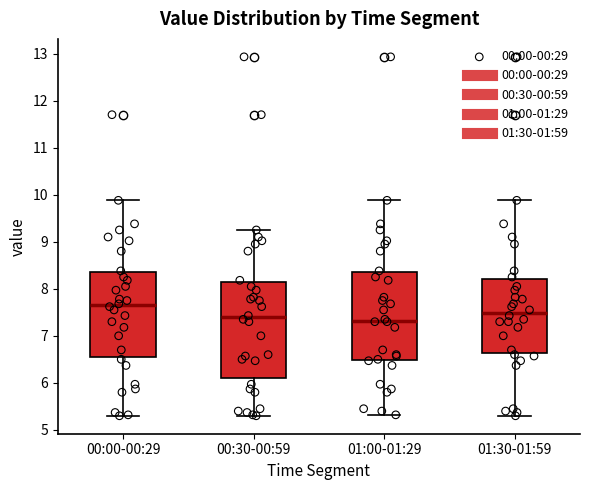

Reading left to right, read every box against the y-axis: the position of its median line, the range the box covers, and the ends of its whiskers. The values are not printed on the chart, so give them approximately, as read against the axis.

00:00-00:29: median 7.7, box 6.6 to 8.3, whiskers 5.3 to 9.9
00:30-00:59: median 7.4, box 6.1 to 8.1, whiskers 5.3 to 9.3
01:00-01:29: median 7.3, box 6.5 to 8.3, whiskers 5.3 to 9.9
01:30-01:59: median 7.5, box 6.6 to 8.2, whiskers 5.3 to 9.9